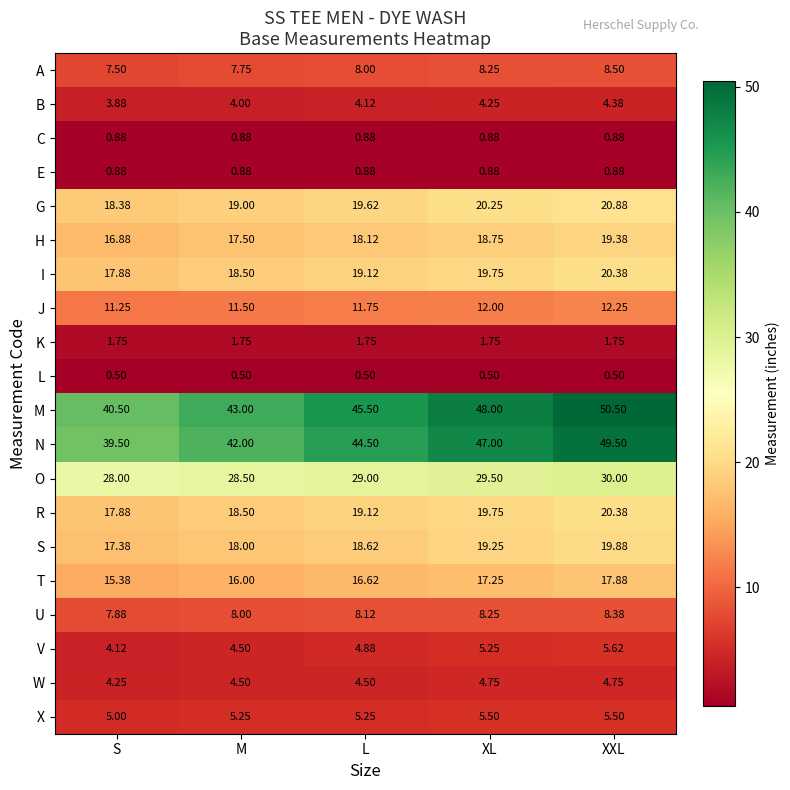

Which series has the largest total across all categories?

M